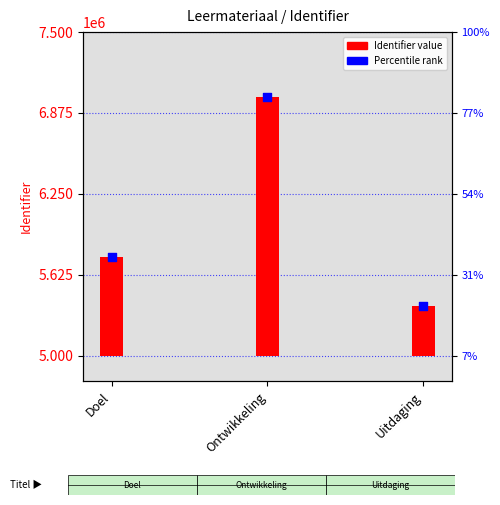

Which has a higher value, Uitdaging or Ontwikkeling?

Ontwikkeling